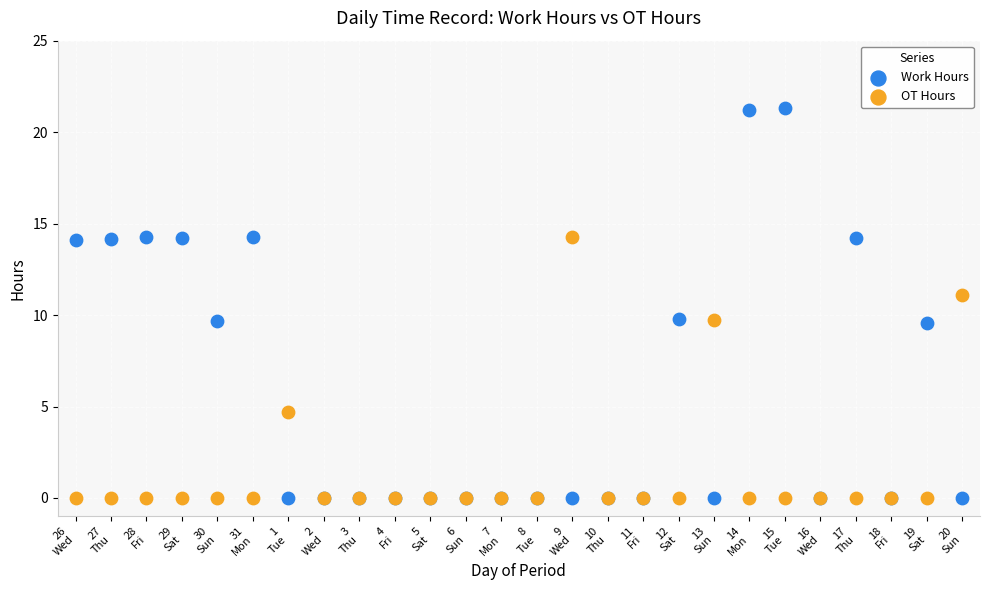

Which series has the widest spread of Y values?

Work Hours